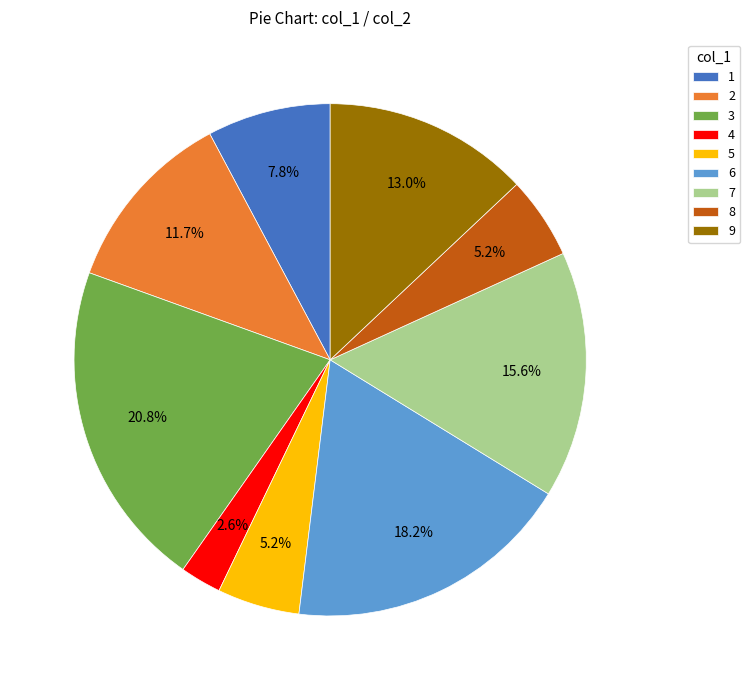

Does any single category account for the majority?

No